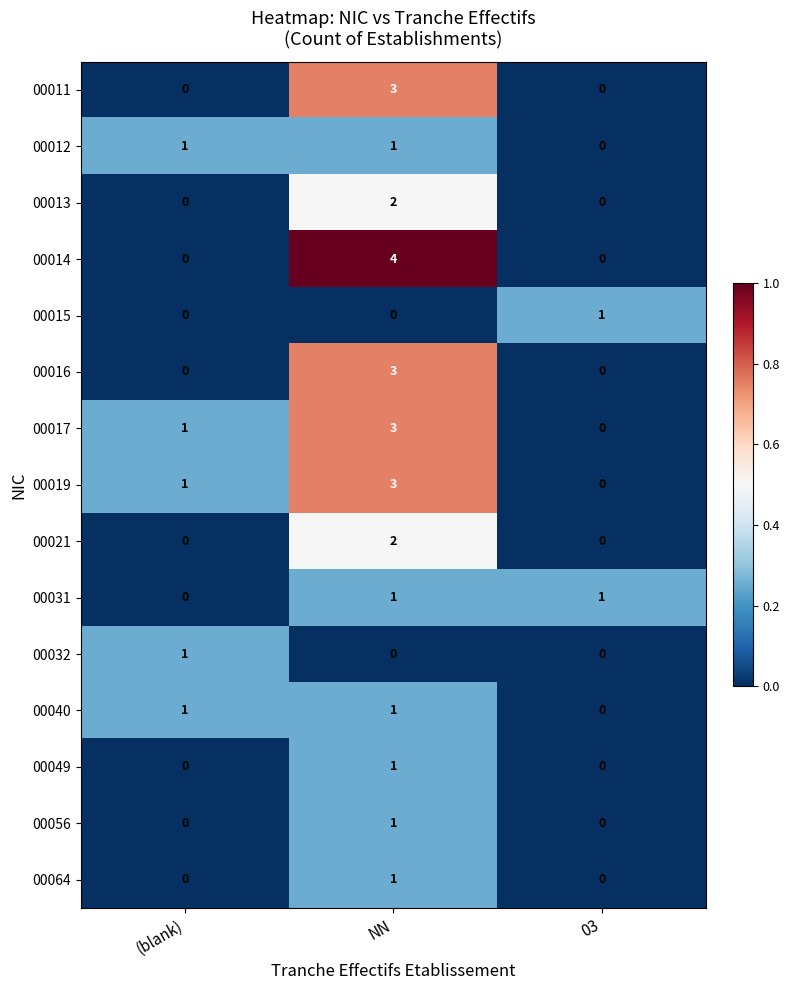

What is the maximum value shown in the chart?

4